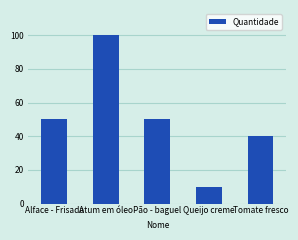

What position from the left is Atum em óleo?

2